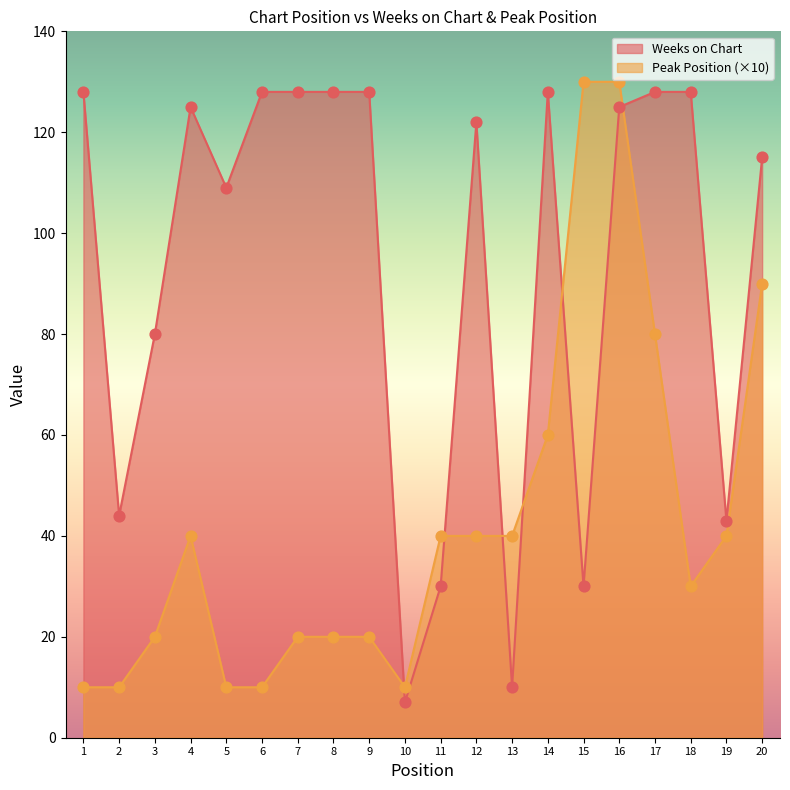

At how many categories does at least one series exceed 93?

14